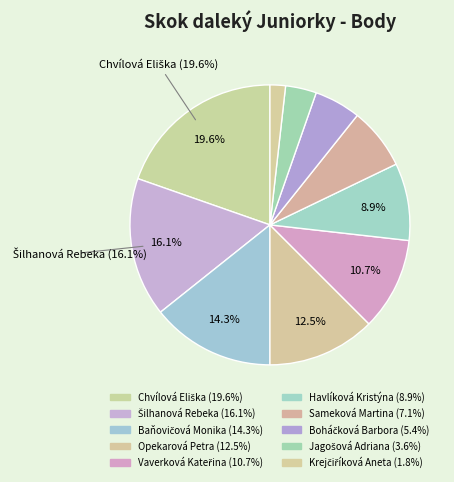

How many slices are in this pie chart?

10